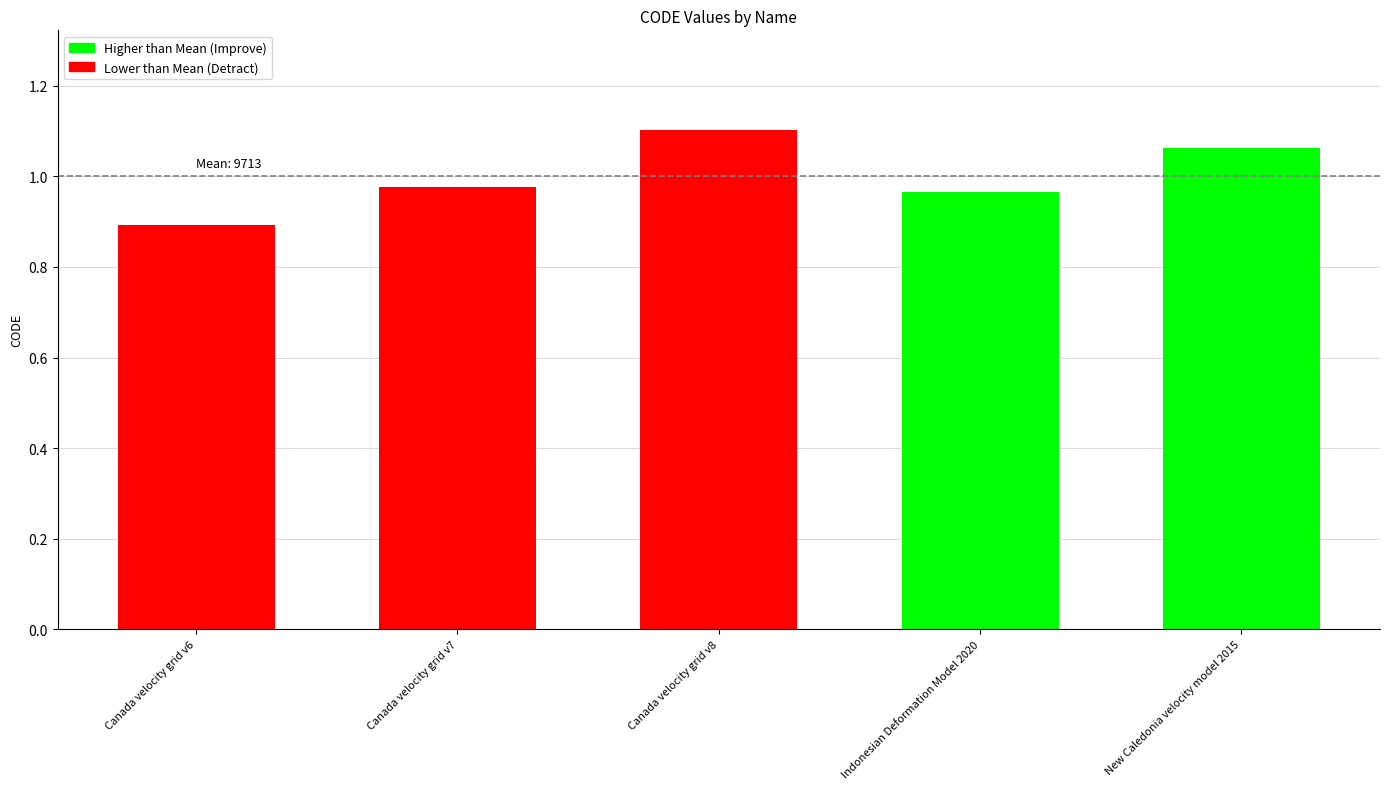

List the labels in order of value, smallest first.

Canada velocity grid v6, Indonesian Deformation Model 2020, Canada velocity grid v7, New Caledonia velocity model 2015, Canada velocity grid v8